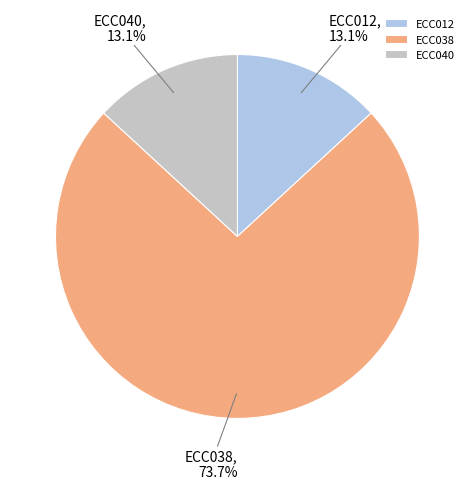

Which slice represents more than half of the pie?

ECC038